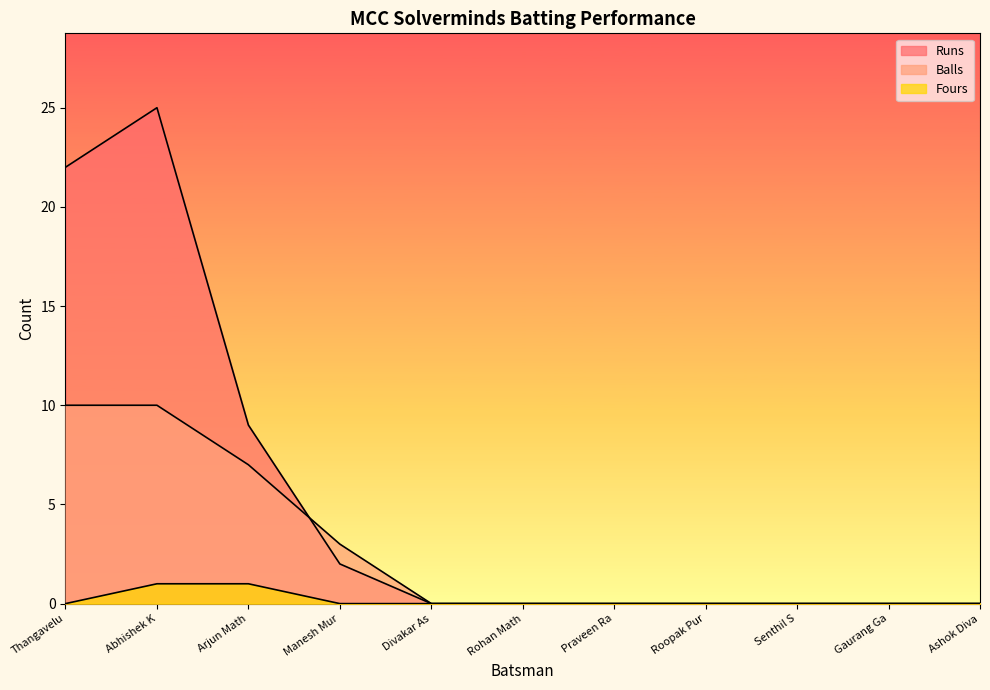

Is it true that Fours equals 1 at Abhishek K?

False